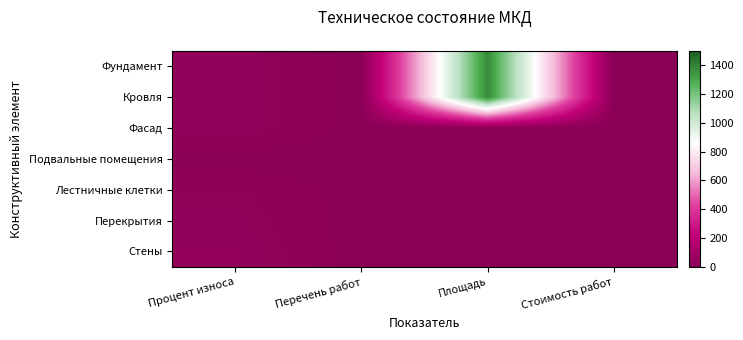

What is the greatest value displayed?

1378